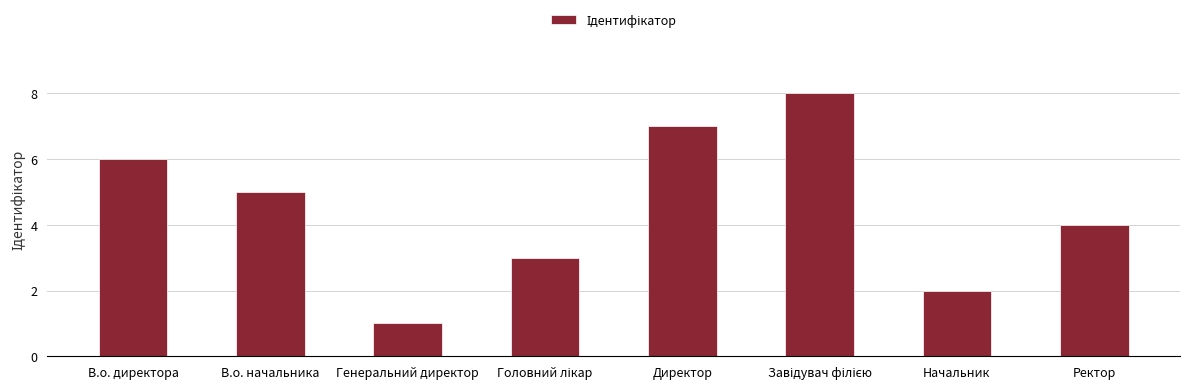

Reading right to left, what are all the values shown in this chart?

4	2	8	7	3	1	5	6